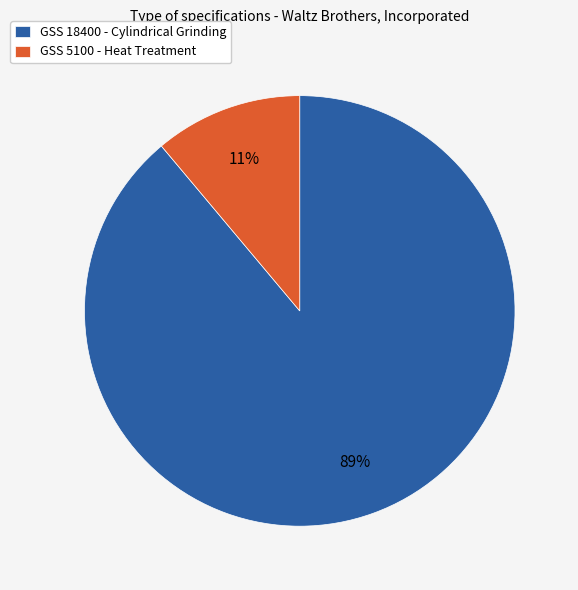

What percentage is the GSS 5100 - Heat Treatment slice, to the nearest percent?

11%